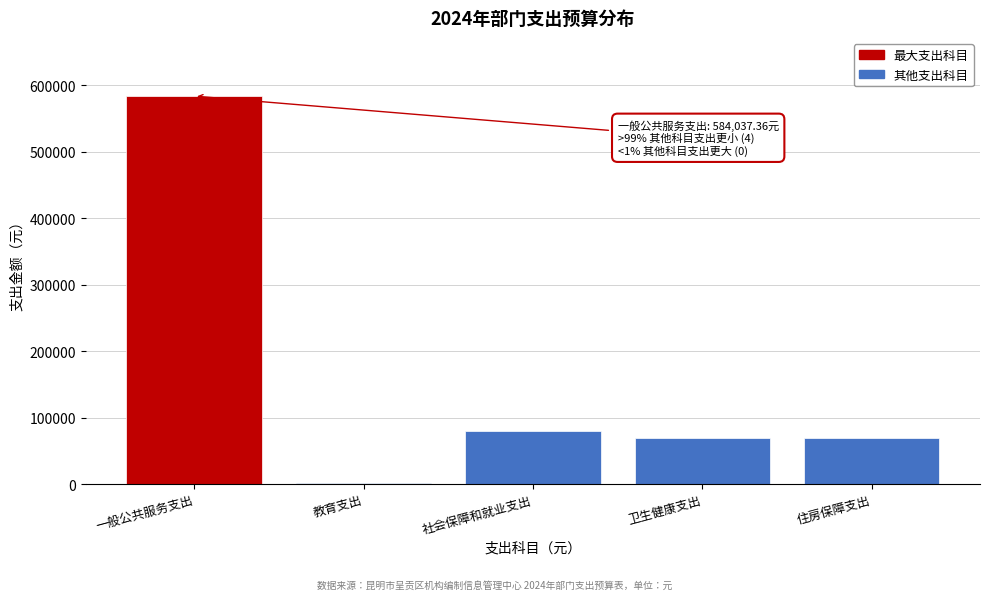

What is the sum of the values at 一般公共服务支出 and 社会保障和就业支出?

664517.4